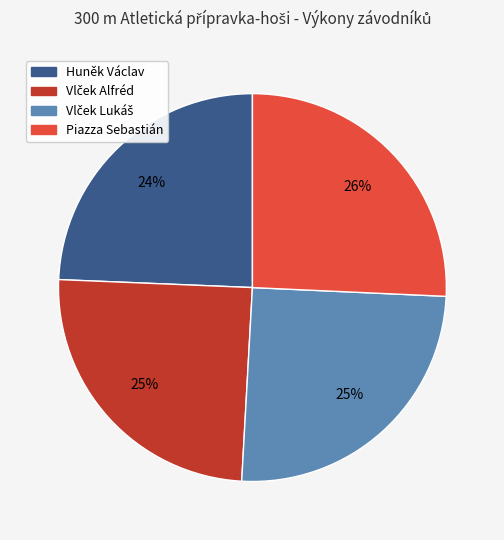

Does Piazza Sebastián account for over 50% of the chart?

No